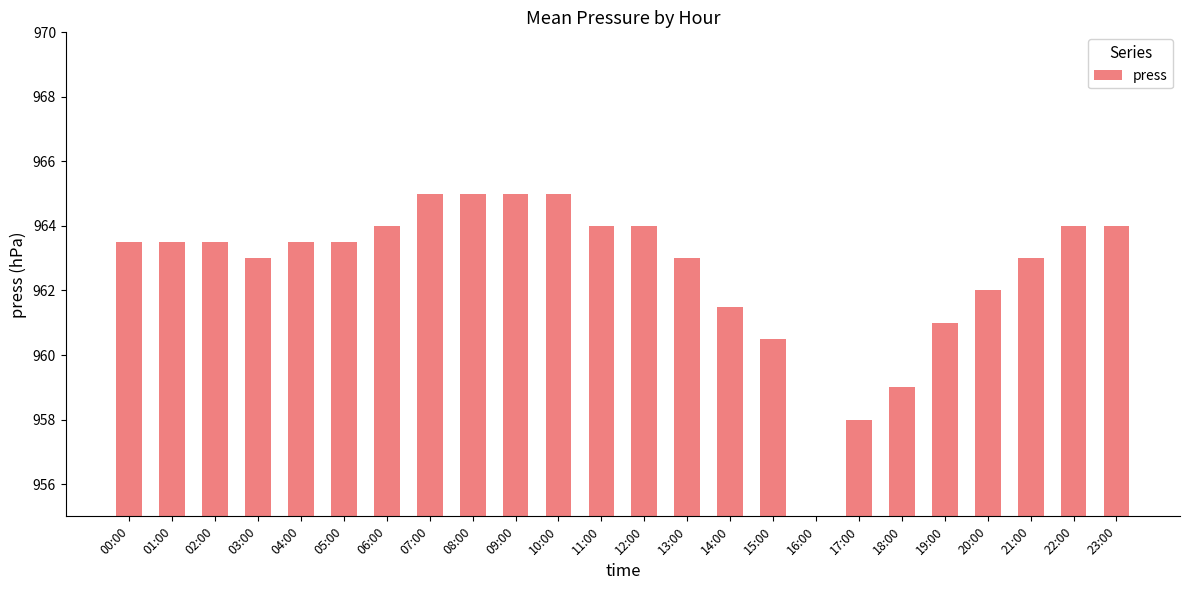

What is the ratio of the value at 19:00 to the value at 15:00?

1.0